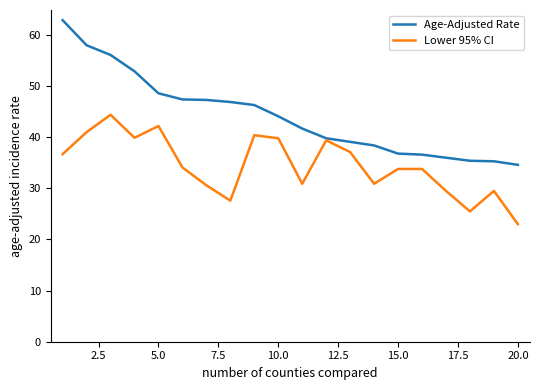

What are all the series names shown in the legend?

Age-Adjusted Rate, Lower 95% CI